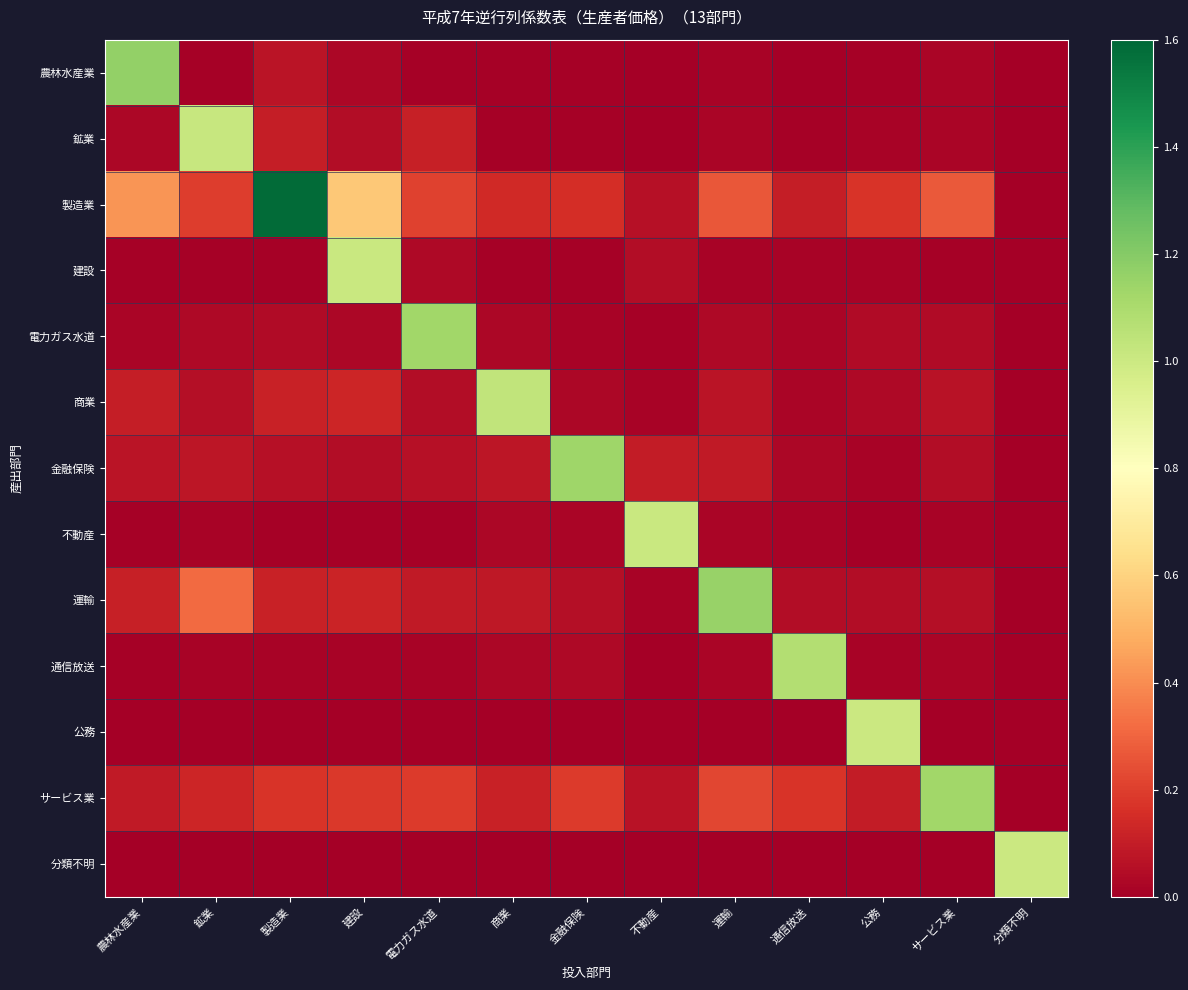

Reading left to right, transcribe all the data shown in this chart.

農林水産業: 農林水産業=1.2	鉱業=0.0	製造業=0.1	建設=0.0	電力ガス水道=0.0	商業=0.0	金融保険=0.0	不動産=0.0	運輸=0.0	通信放送=0.0	公務=0.0	サービス業=0.0	分類不明=0.0
鉱業: 農林水産業=0.0	鉱業=1.0	製造業=0.1	建設=0.0	電力ガス水道=0.1	商業=0.0	金融保険=0.0	不動産=0.0	運輸=0.0	通信放送=0.0	公務=0.0	サービス業=0.0	分類不明=0.0
製造業: 農林水産業=0.4	鉱業=0.2	製造業=1.6	建設=0.6	電力ガス水道=0.2	商業=0.1	金融保険=0.2	不動産=0.1	運輸=0.3	通信放送=0.1	公務=0.2	サービス業=0.3	分類不明=0.0
建設: 農林水産業=0.0	鉱業=0.0	製造業=0.0	建設=1.0	電力ガス水道=0.0	商業=0.0	金融保険=0.0	不動産=0.0	運輸=0.0	通信放送=0.0	公務=0.0	サービス業=0.0	分類不明=0.0
電力ガス水道: 農林水産業=0.0	鉱業=0.0	製造業=0.0	建設=0.0	電力ガス水道=1.1	商業=0.0	金融保険=0.0	不動産=0.0	運輸=0.0	通信放送=0.0	公務=0.0	サービス業=0.0	分類不明=0.0
商業: 農林水産業=0.1	鉱業=0.1	製造業=0.1	建設=0.1	電力ガス水道=0.0	商業=1.0	金融保険=0.0	不動産=0.0	運輸=0.1	通信放送=0.0	公務=0.0	サービス業=0.1	分類不明=0.0
金融保険: 農林水産業=0.1	鉱業=0.1	製造業=0.1	建設=0.0	電力ガス水道=0.1	商業=0.1	金融保険=1.1	不動産=0.1	運輸=0.1	通信放送=0.0	公務=0.0	サービス業=0.0	分類不明=0.0
不動産: 農林水産業=0.0	鉱業=0.0	製造業=0.0	建設=0.0	電力ガス水道=0.0	商業=0.0	金融保険=0.0	不動産=1.0	運輸=0.0	通信放送=0.0	公務=0.0	サービス業=0.0	分類不明=0.0
運輸: 農林水産業=0.1	鉱業=0.3	製造業=0.1	建設=0.1	電力ガス水道=0.1	商業=0.1	金融保険=0.1	不動産=0.0	運輸=1.2	通信放送=0.0	公務=0.0	サービス業=0.1	分類不明=0.0
通信放送: 農林水産業=0.0	鉱業=0.0	製造業=0.0	建設=0.0	電力ガス水道=0.0	商業=0.0	金融保険=0.0	不動産=0.0	運輸=0.0	通信放送=1.1	公務=0.0	サービス業=0.0	分類不明=0.0
公務: 農林水産業=0.0	鉱業=0.0	製造業=0.0	建設=0.0	電力ガス水道=0.0	商業=0.0	金融保険=0.0	不動産=0.0	運輸=0.0	通信放送=0.0	公務=1.0	サービス業=0.0	分類不明=0.0
サービス業: 農林水産業=0.1	鉱業=0.1	製造業=0.2	建設=0.2	電力ガス水道=0.2	商業=0.1	金融保険=0.2	不動産=0.1	運輸=0.2	通信放送=0.2	公務=0.1	サービス業=1.1	分類不明=0.0
分類不明: 農林水産業=0.0	鉱業=0.0	製造業=0.0	建設=0.0	電力ガス水道=0.0	商業=0.0	金融保険=0.0	不動産=0.0	運輸=0.0	通信放送=0.0	公務=0.0	サービス業=0.0	分類不明=1.0